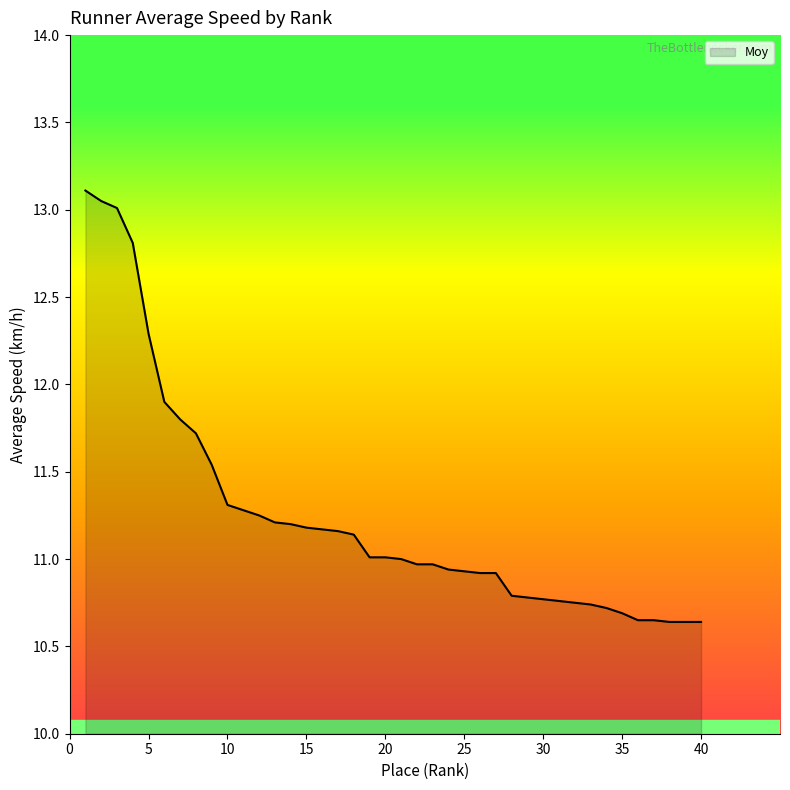

The value at 35 is 10.7. True or false?

True